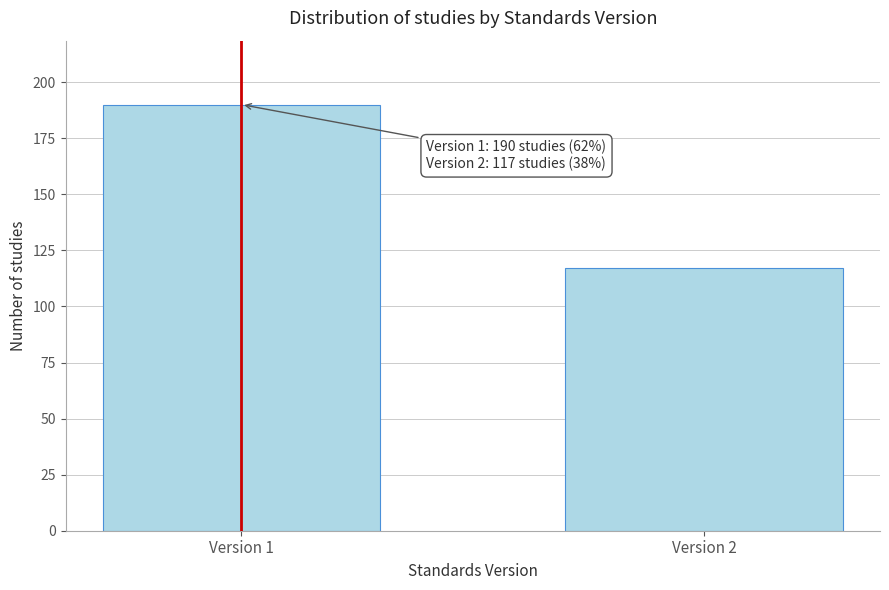

Reading left to right, list all the values displayed in this chart.

Version 1=190	Version 2=117